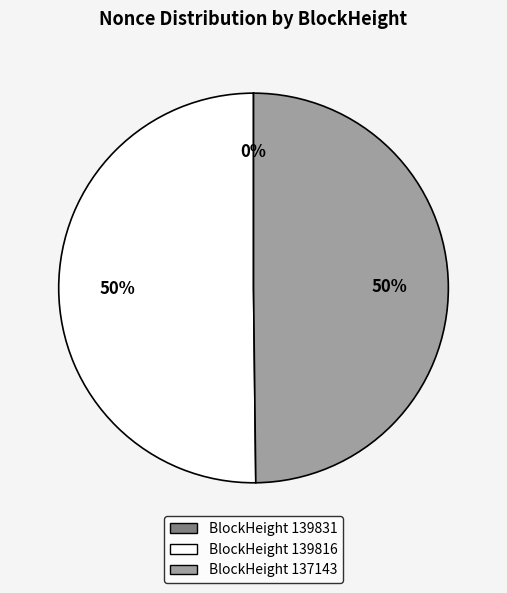

To the nearest percent, what is the difference between the largest and smallest slice percentages?

50%